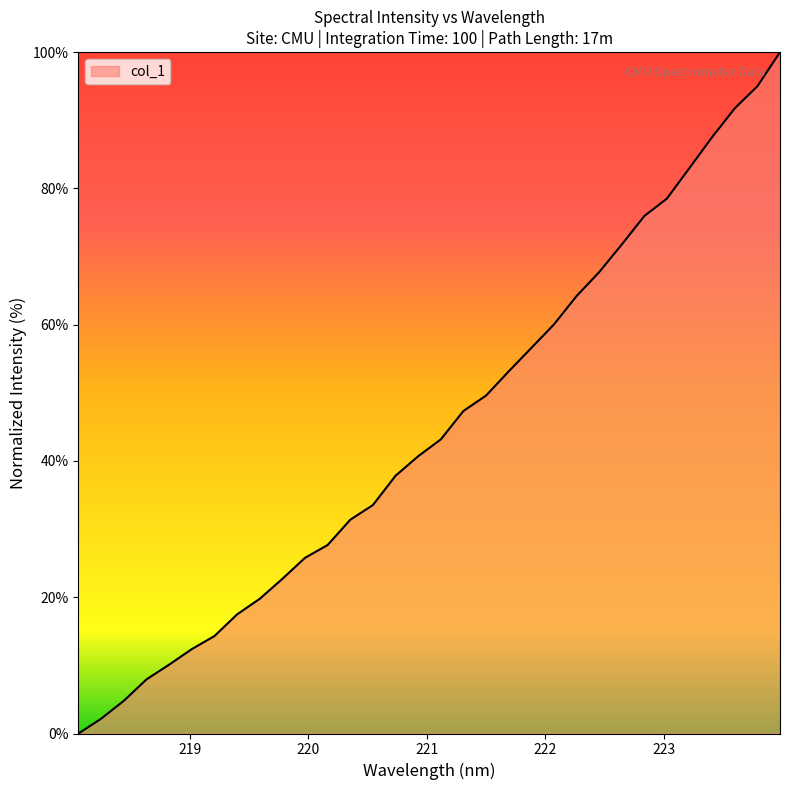

What is the greatest value displayed?

100.0